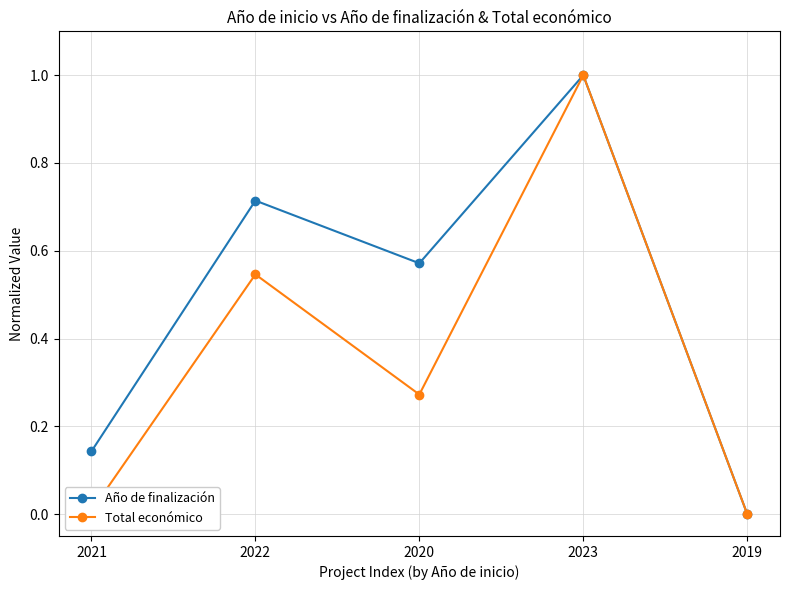

What is the sum of all Año de finalización values?

2.4